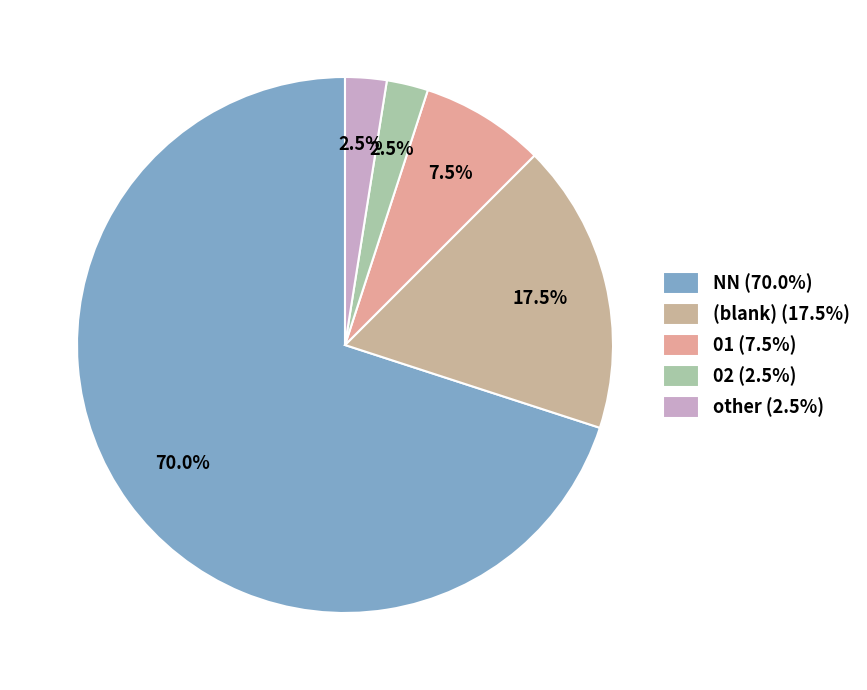

To the nearest percent, what is the average slice percentage?

20%